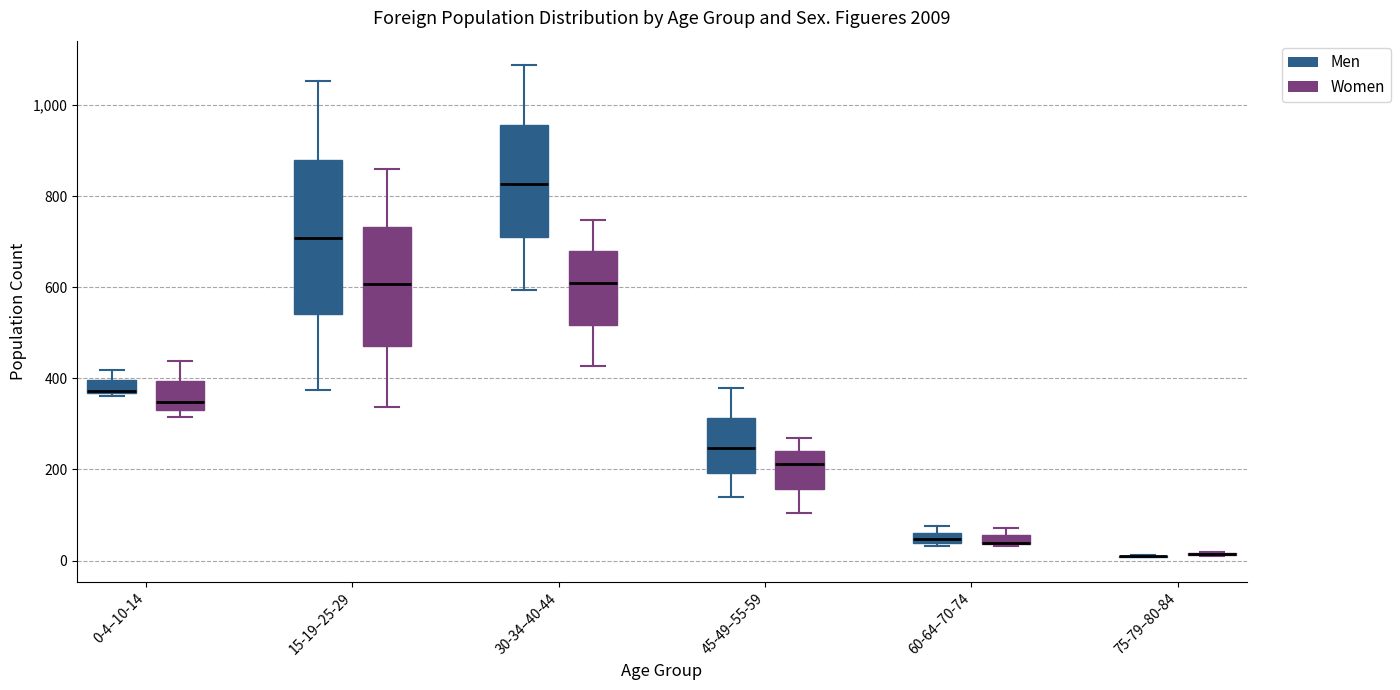

Which box is the tallest, from its lower edge to its upper edge?

15-19–25-29 (Men)